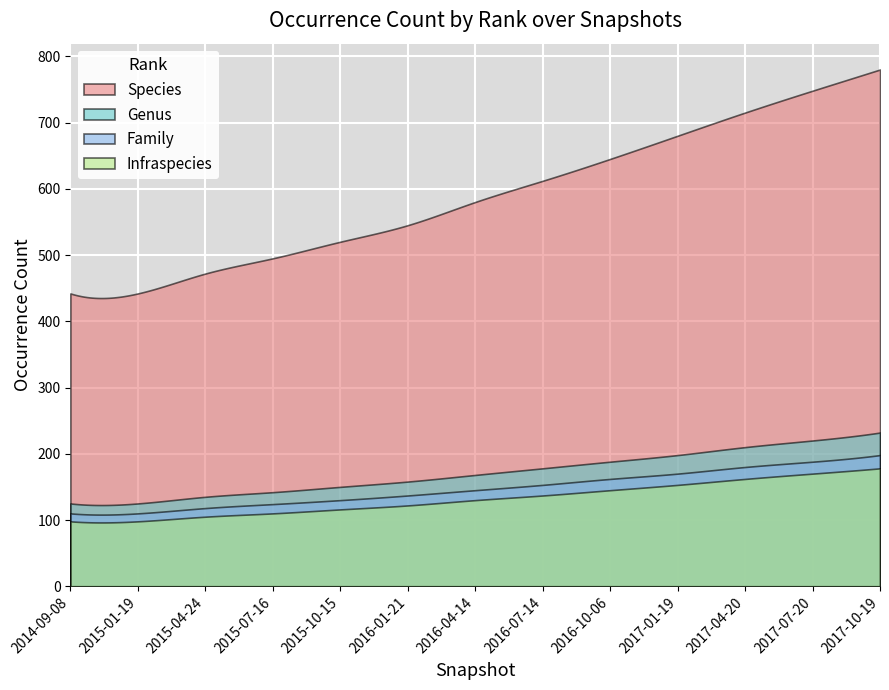

Is it true that Species equals 782 at 12?

False